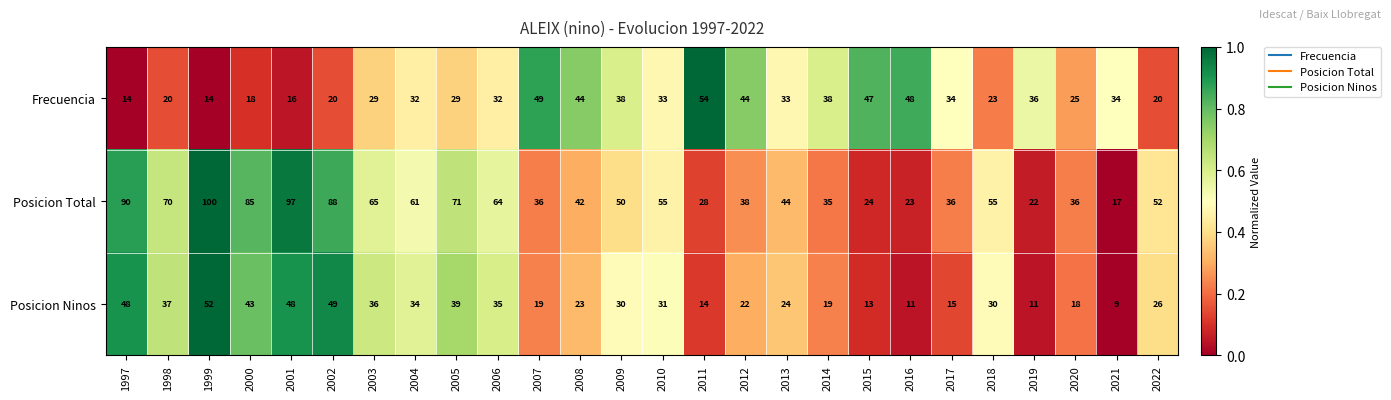

What is the sum of all Frecuencia values?

824